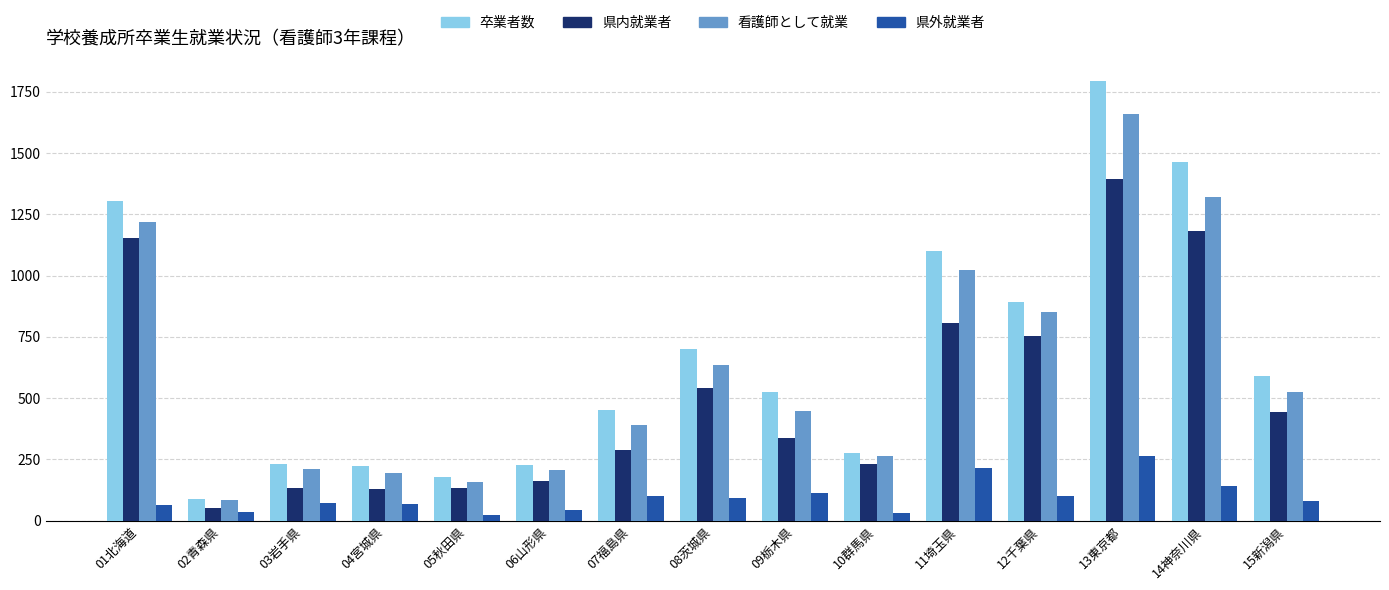

What is the difference between the second highest and second lowest values in the 卒業者数 series?

1285